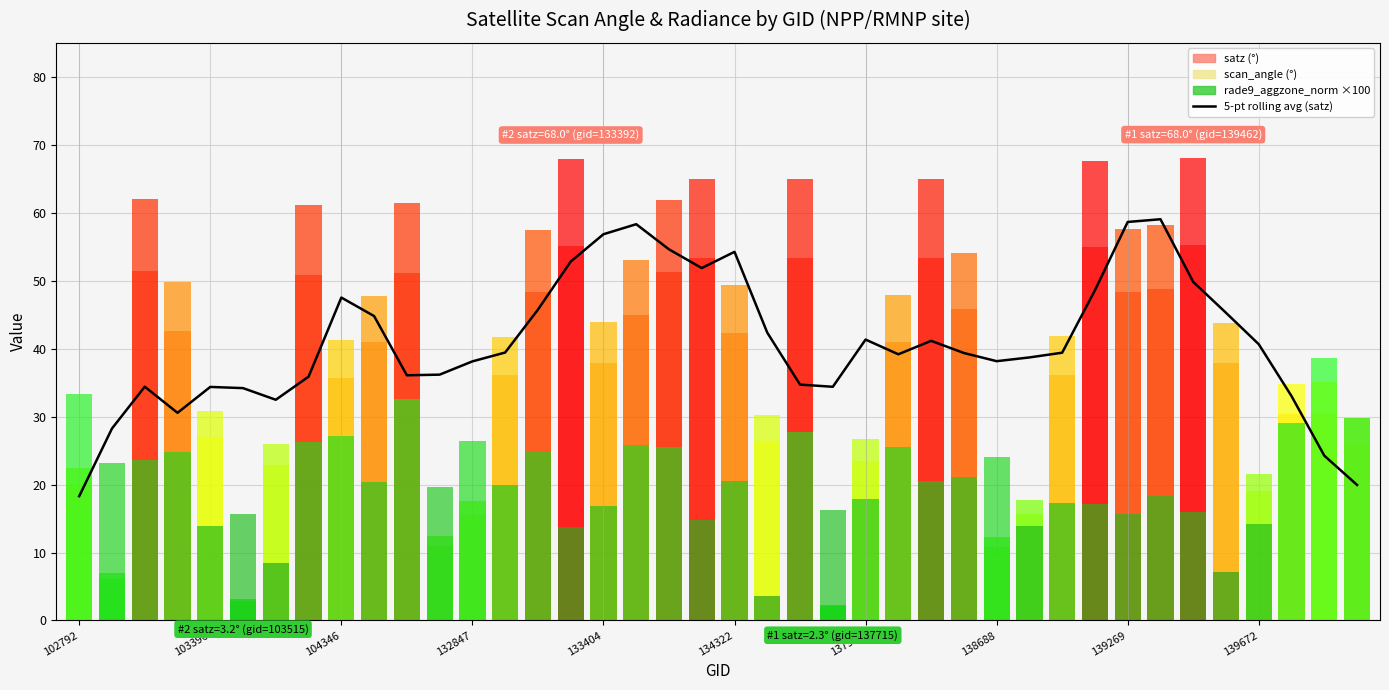

What position from the left is 18?

19